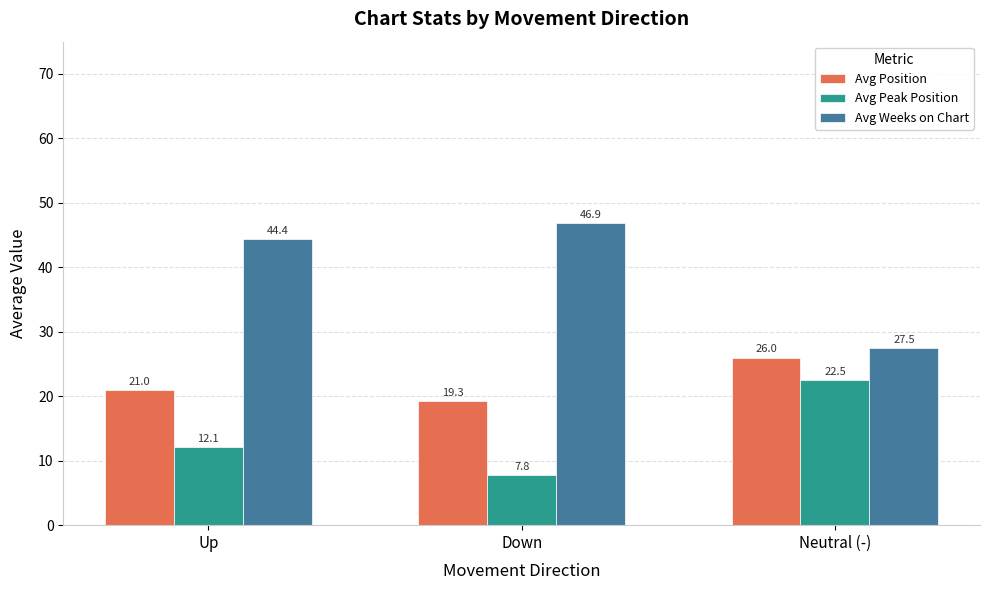

What are all the series names shown in the legend?

Avg Position, Avg Peak Position, Avg Weeks on Chart